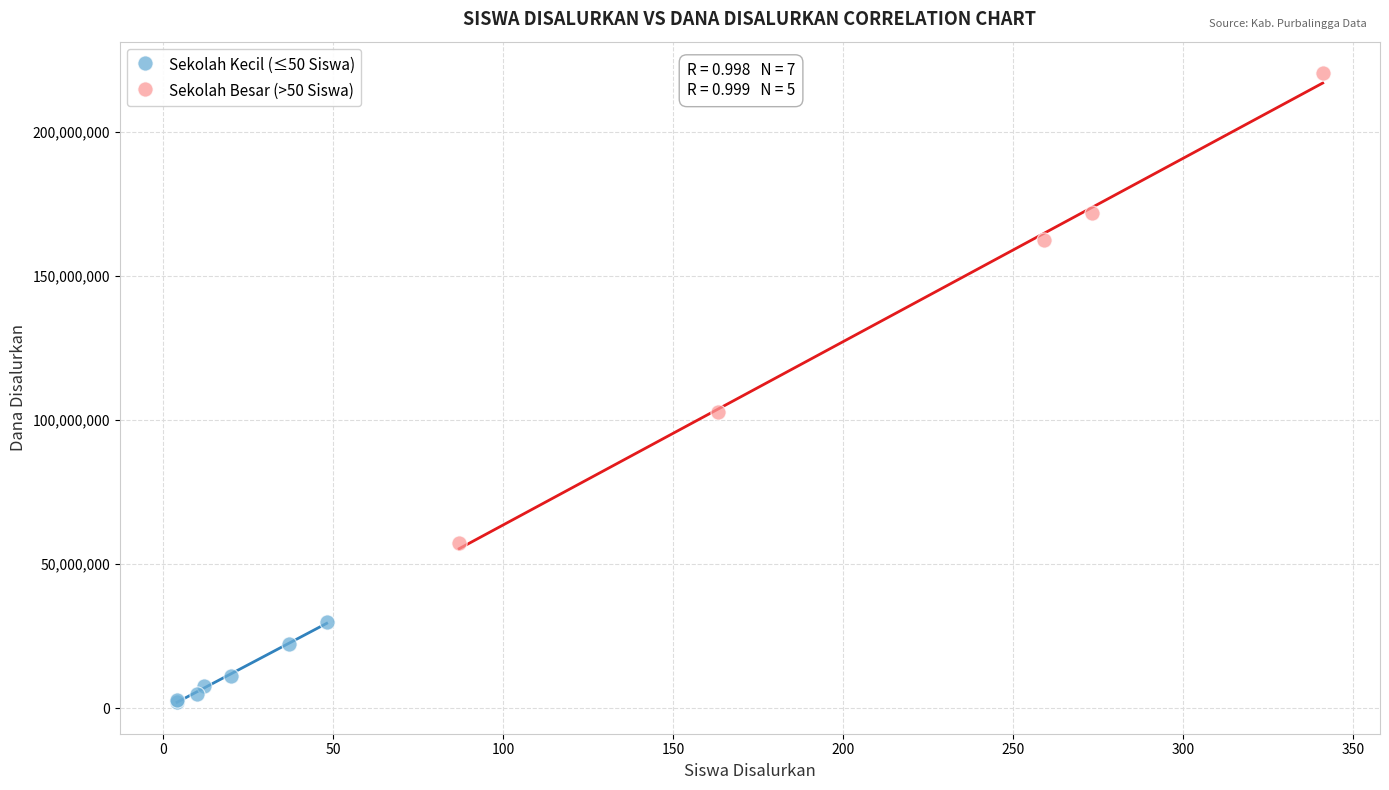

Which series has the widest spread of Y values?

Sekolah Besar (>50 Siswa)